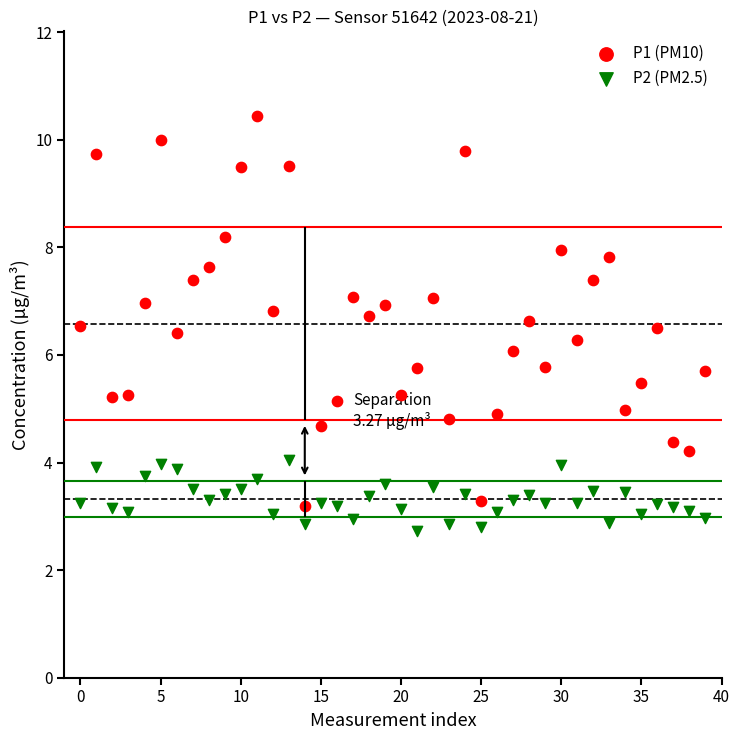

Which series reaches the maximum Y coordinate?

P1 (PM10)